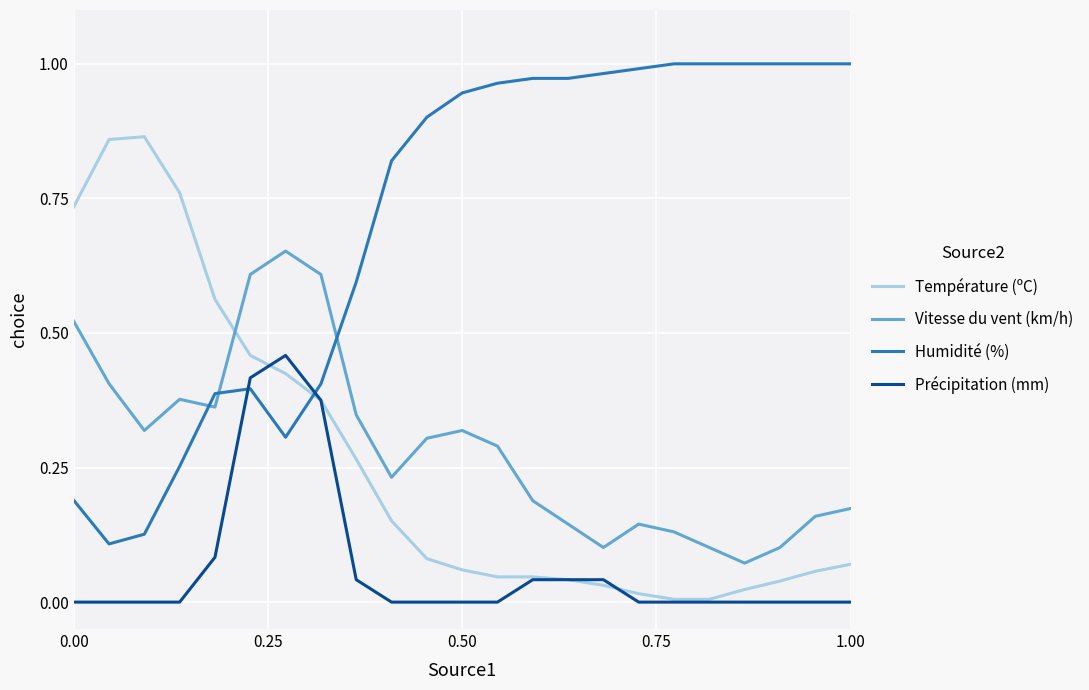

Which series has the largest total across all categories?

Humidité (%)